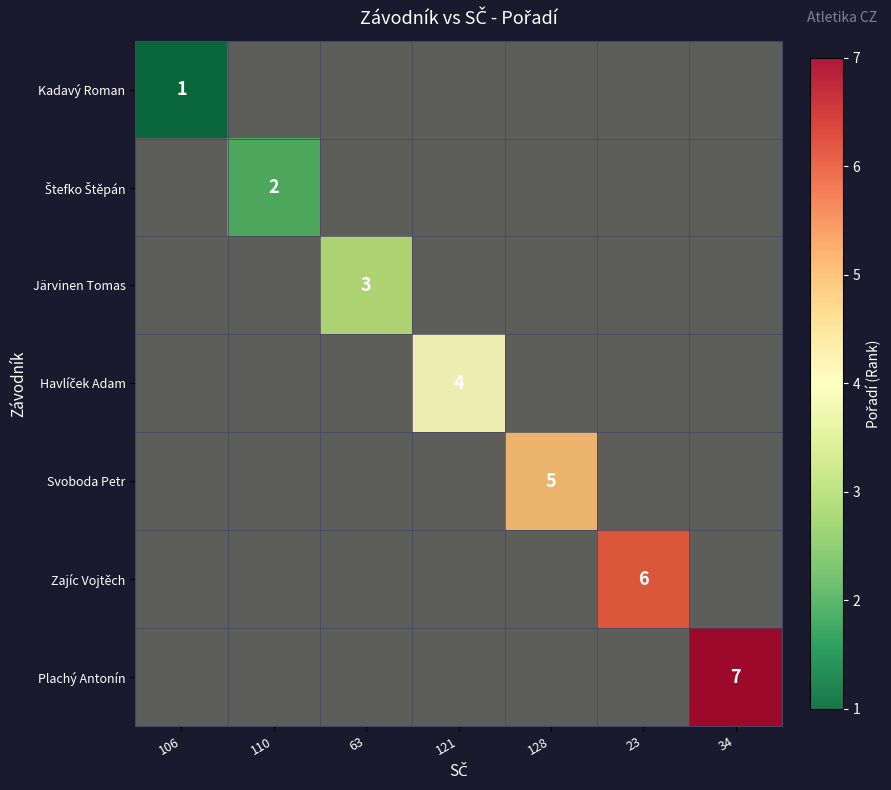

Rank the series by their average value, from lowest to highest.

Kadavý Roman, Štefko Štěpán, Järvinen Tomas, Havlíček Adam, Svoboda Petr, Zajíc Vojtěch, Plachý Antonín